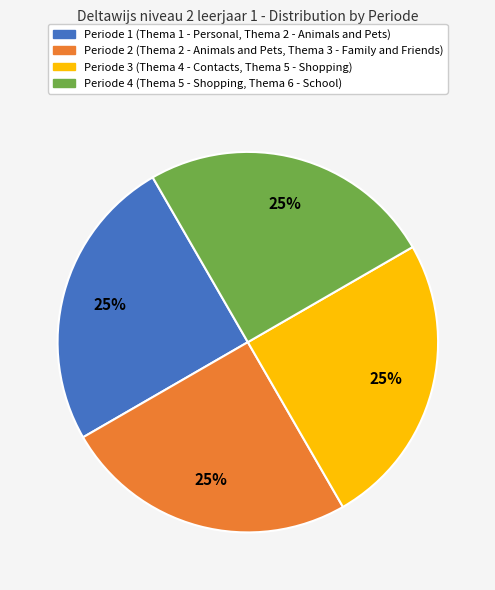

To the nearest percent, what is the average slice percentage?

25%